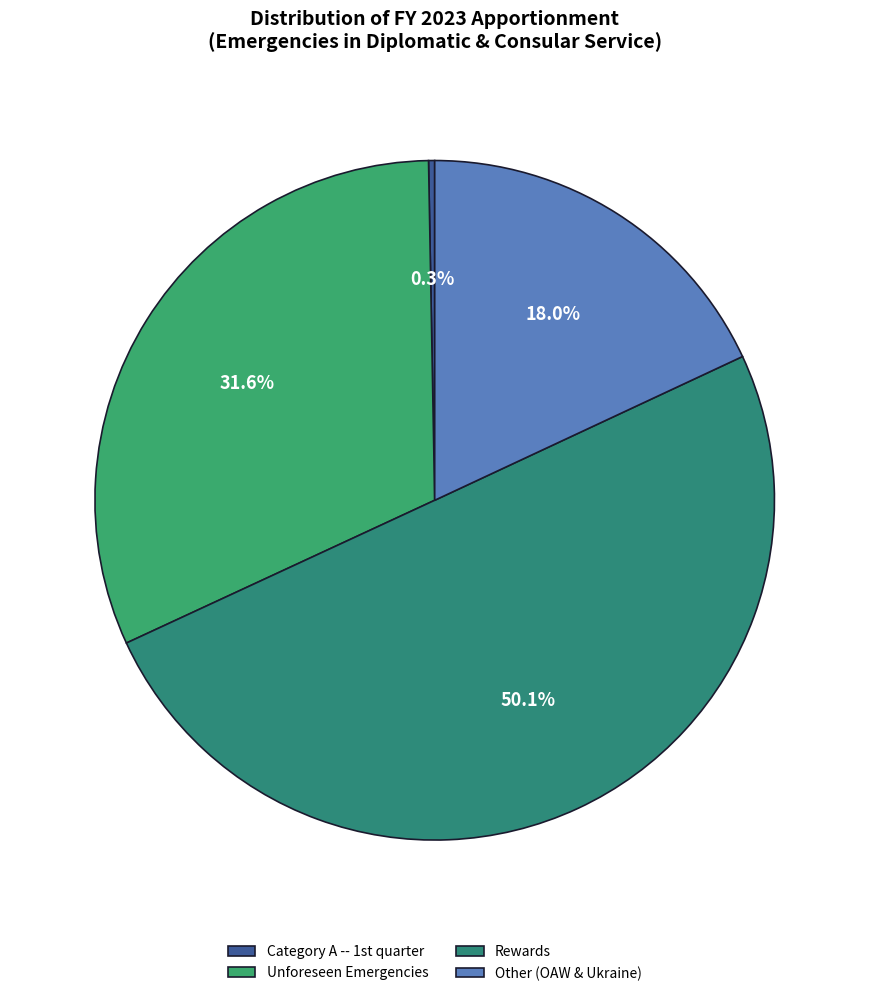

How much of the chart is everything except Unforeseen Emergencies?

68.4%